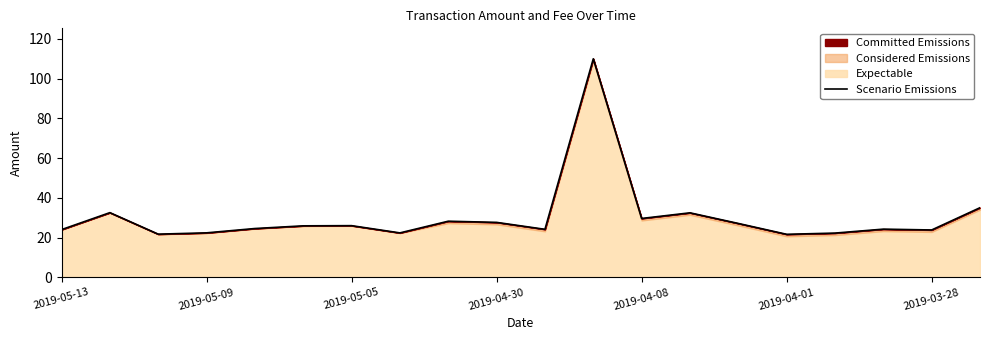

Reading left to right, list all the values displayed in this chart.

24.0	32.5	21.7	22.4	24.5	25.9	26.0	22.3	28.2	27.6	24.1	109.9	29.6	32.4	27.1	21.6	22.2	24.2	23.8	35.0